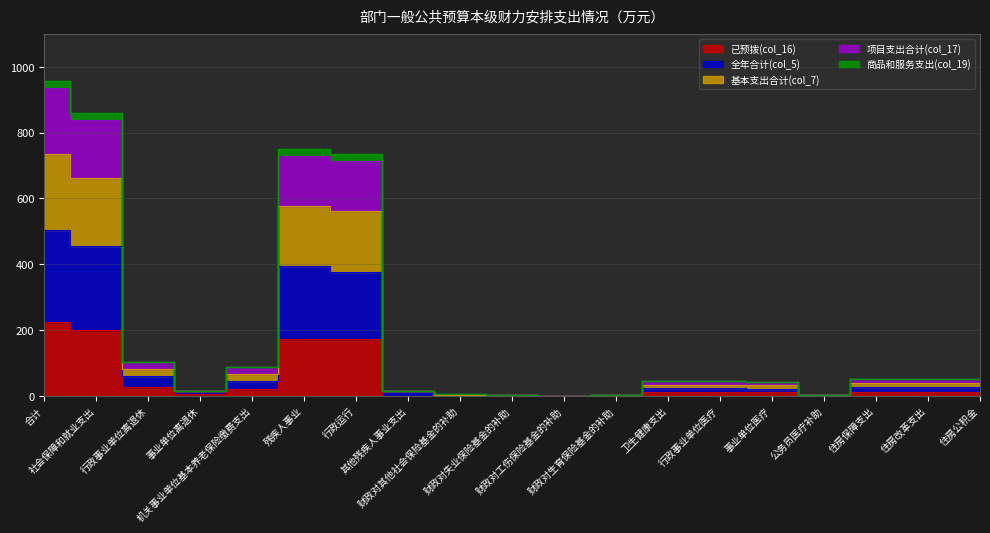

True or false: 基本支出合计(col_7) and 商品和服务支出(col_19) cross at least once.

False